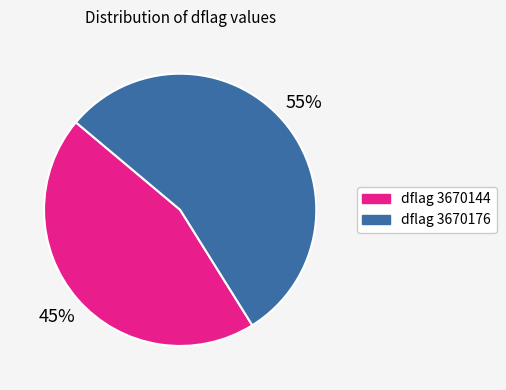

How many segments does this pie chart have?

2